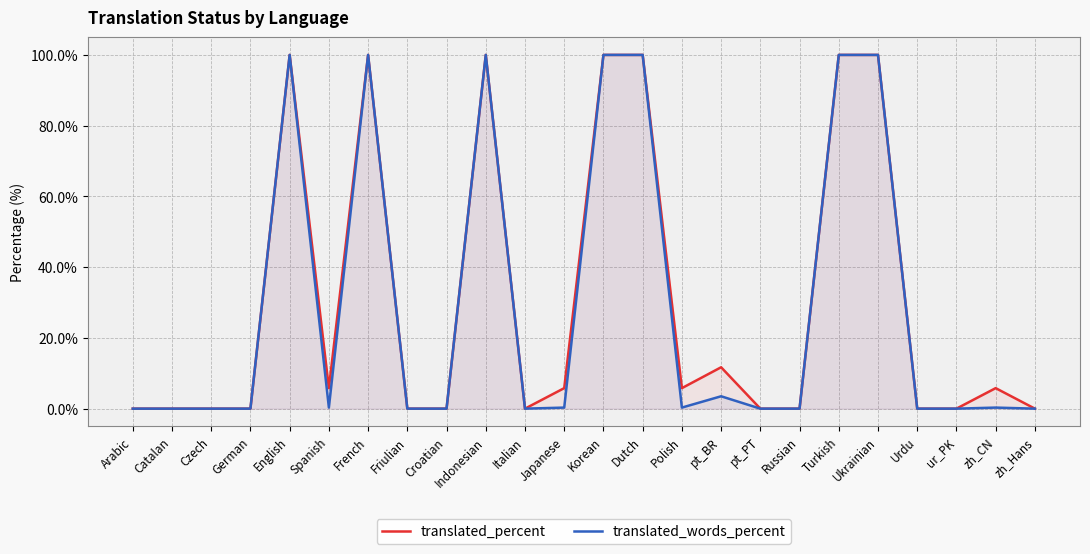

In translated_percent, how many points are lower than both neighbors (excluding endpoints)?

3